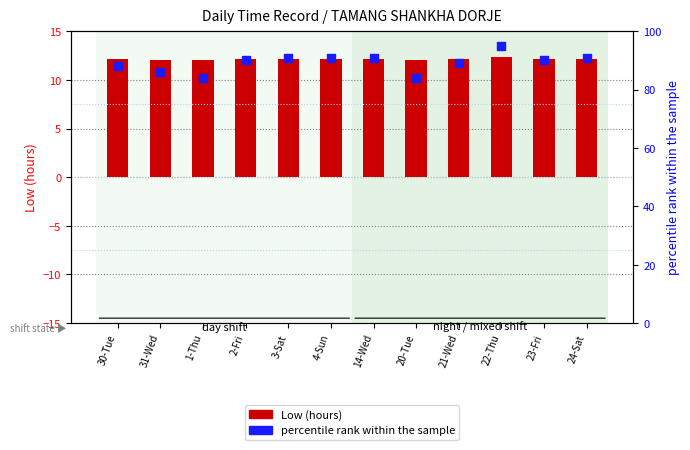

Which series reaches the minimum Y coordinate?

Low (hours)